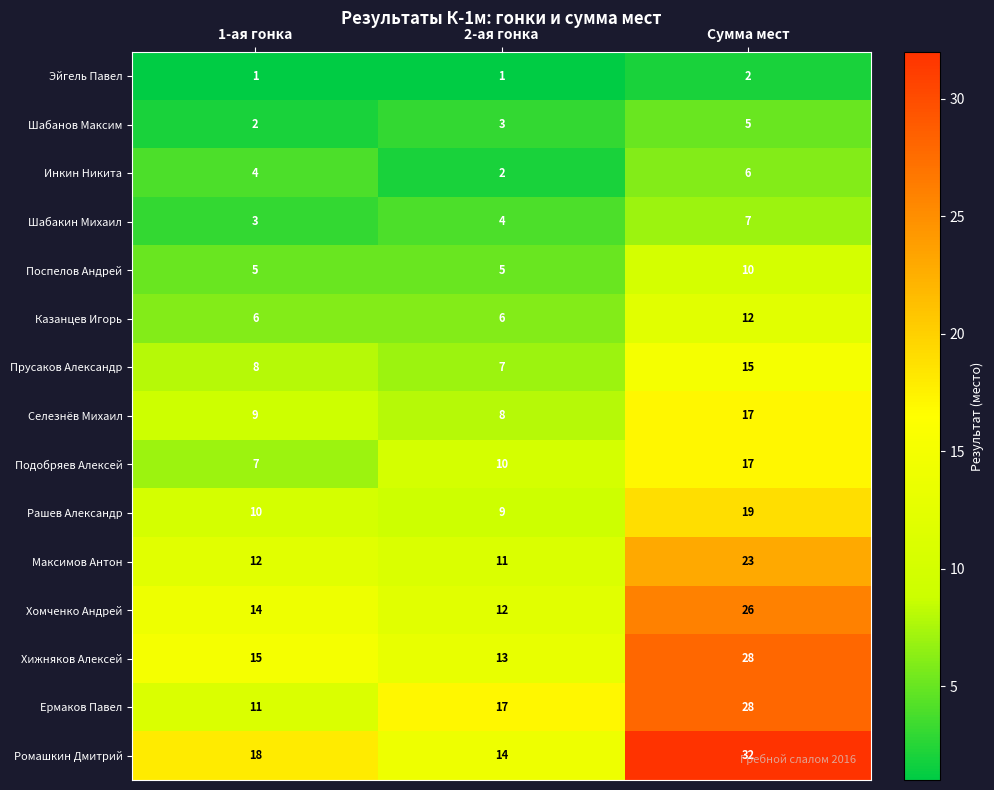

The value of Инкин Никита at Сумма мест is 6. True or false?

True